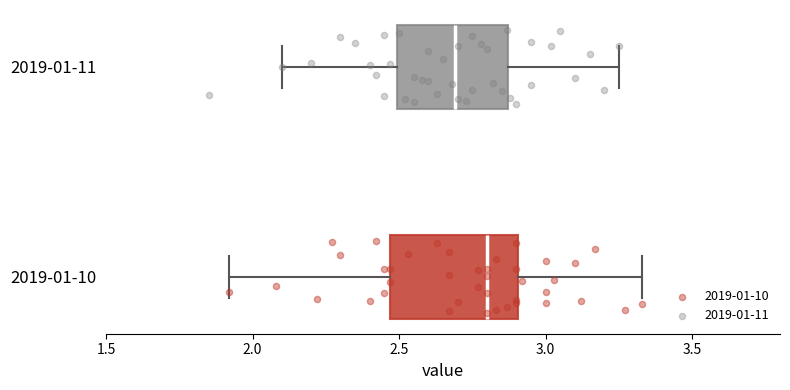

Where does the left whisker of the box for 2019-01-11 end on the x-axis? The values are not printed on the chart, so give them approximately, as read against the axis.

2.10